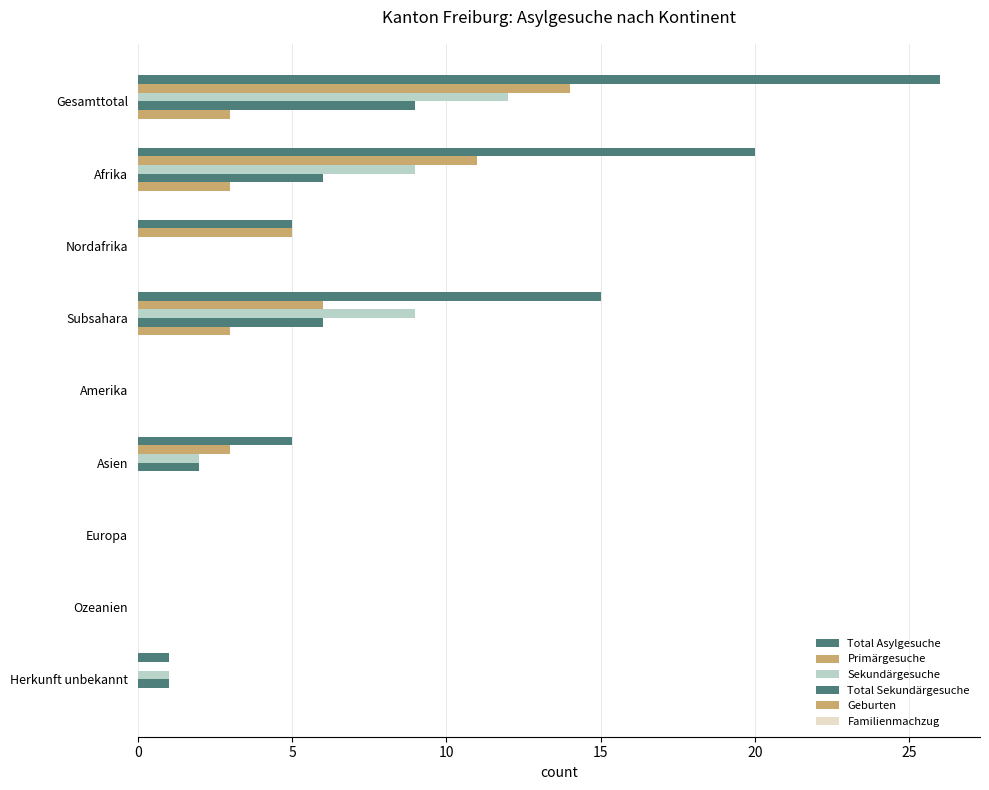

How many series are shown in this chart?

5